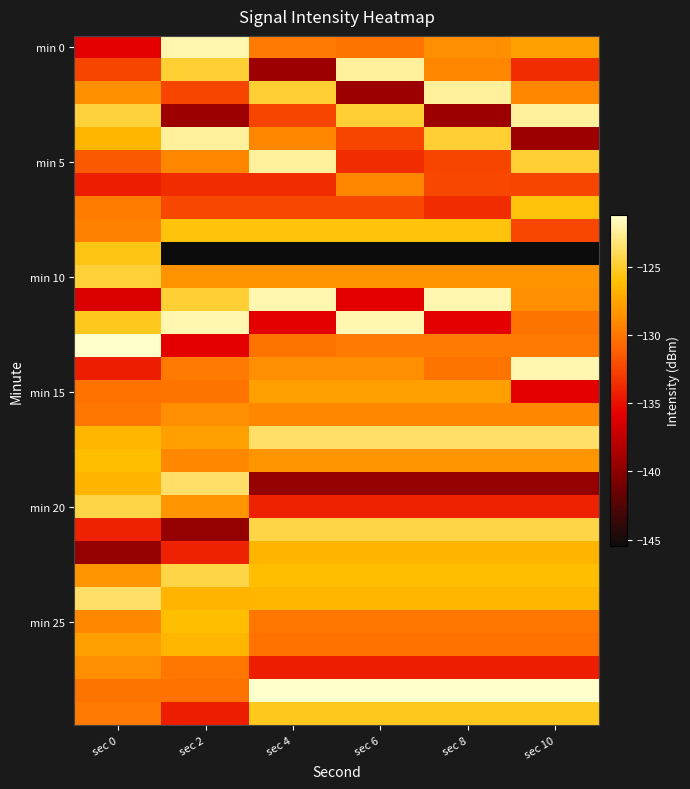

What is the total value across all series at sec 4?

-3886.8